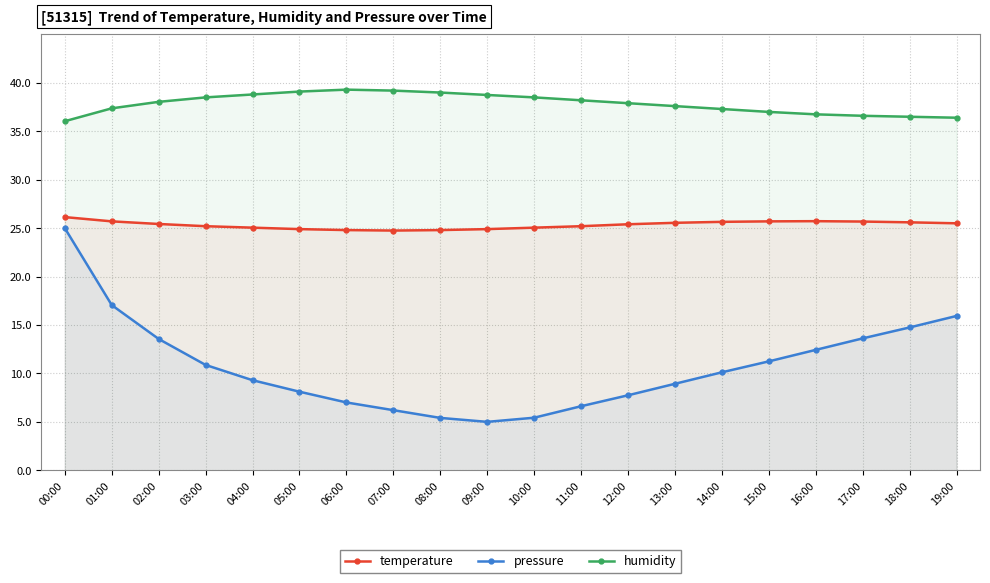

How many data points in temperature are less than 25?

5